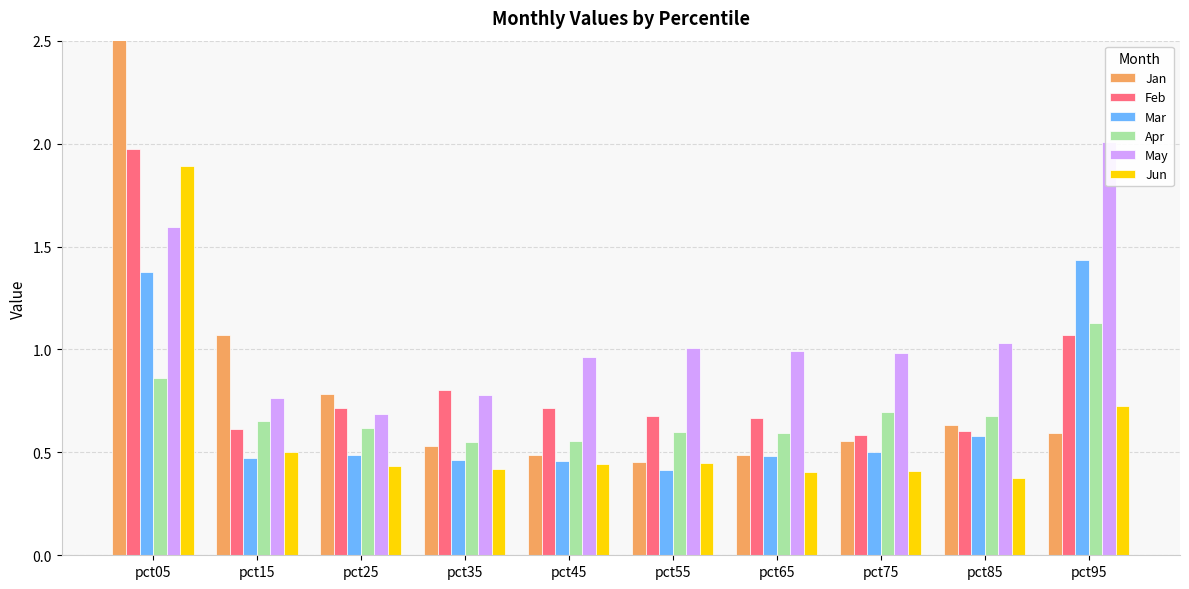

Reading left to right, what are all the values shown in this chart?

Jan: 2.6	1.1	0.8	0.5	0.5	0.5	0.5	0.6	0.6	0.6
Feb: 2.0	0.6	0.7	0.8	0.7	0.7	0.7	0.6	0.6	1.1
Mar: 1.4	0.5	0.5	0.5	0.5	0.4	0.5	0.5	0.6	1.4
Apr: 0.9	0.7	0.6	0.5	0.6	0.6	0.6	0.7	0.7	1.1
May: 1.6	0.8	0.7	0.8	1.0	1.0	1.0	1.0	1.0	2.0
Jun: 1.9	0.5	0.4	0.4	0.4	0.4	0.4	0.4	0.4	0.7